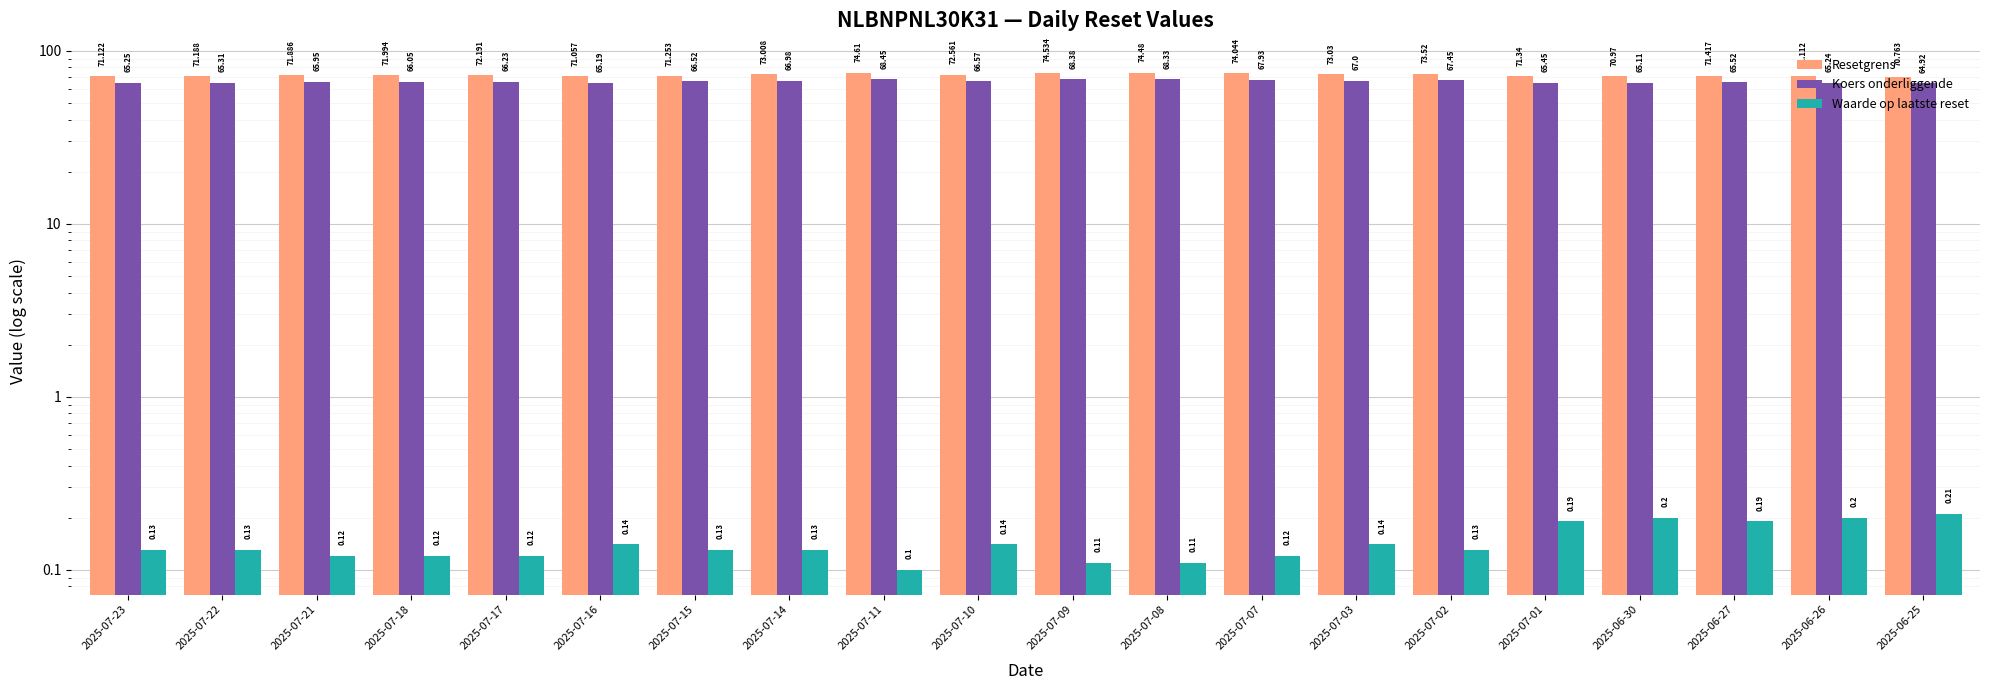

How many data points does each series have?

20